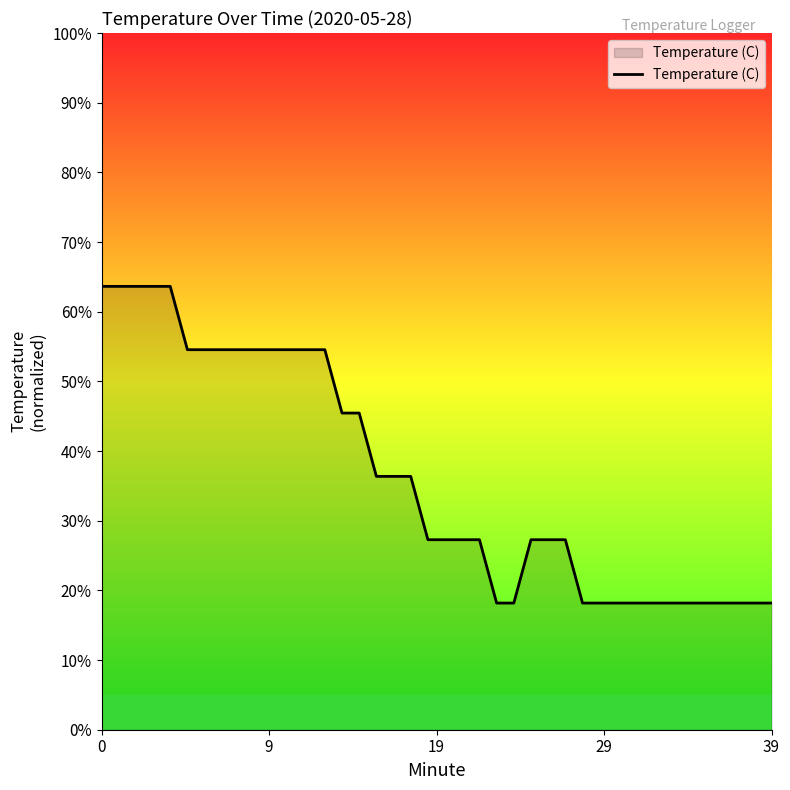

Is this an area chart (filled region under the line)?

Yes